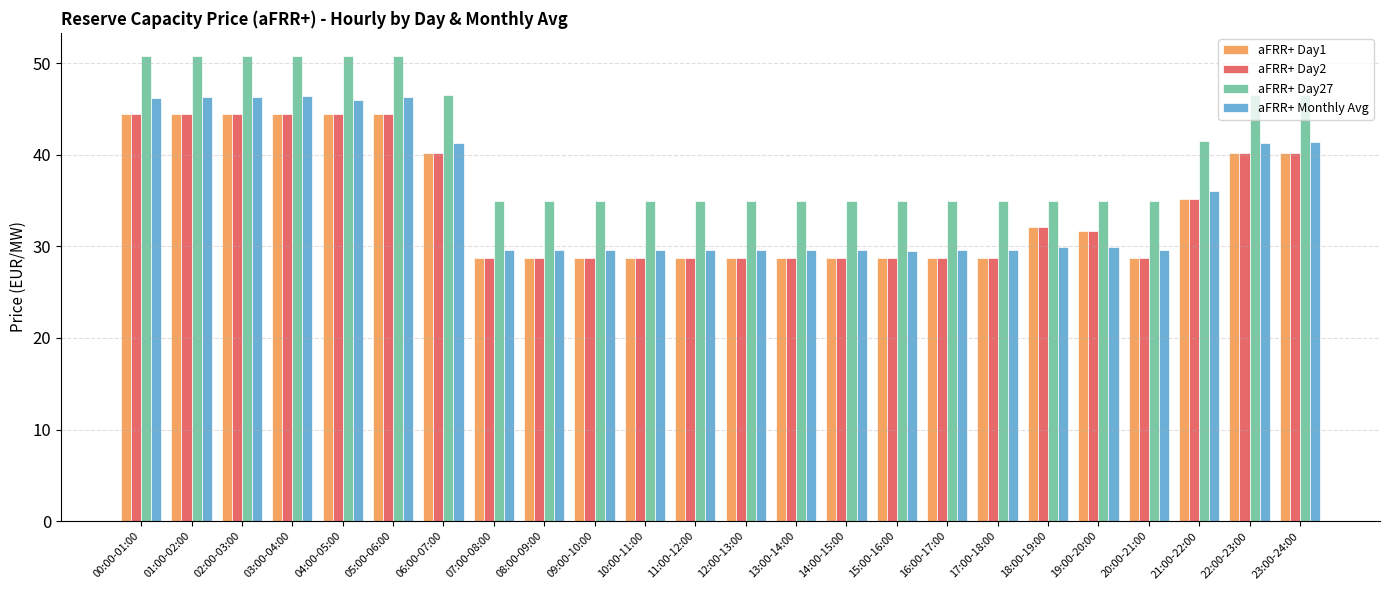

How many groups of bars are there?

24